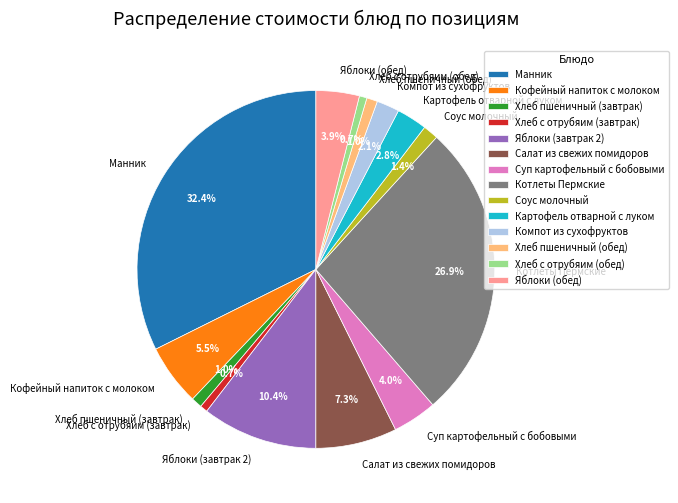

Between Соус молочный and Яблоки (обед), which is larger?

Яблоки (обед)